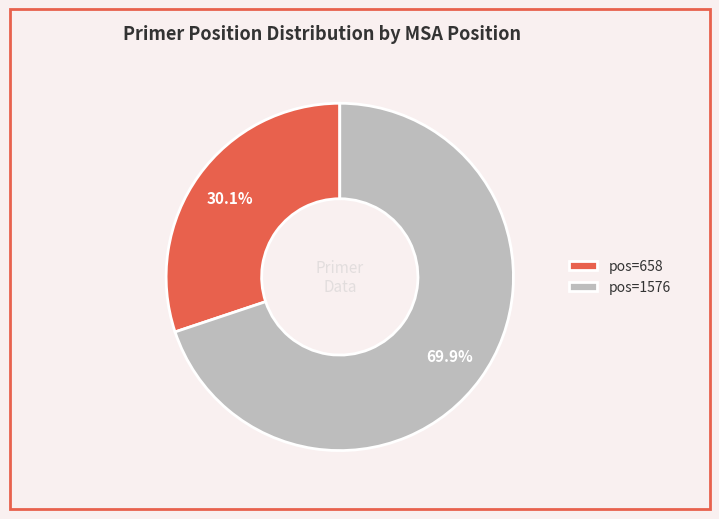

How many segments does this pie chart have?

2